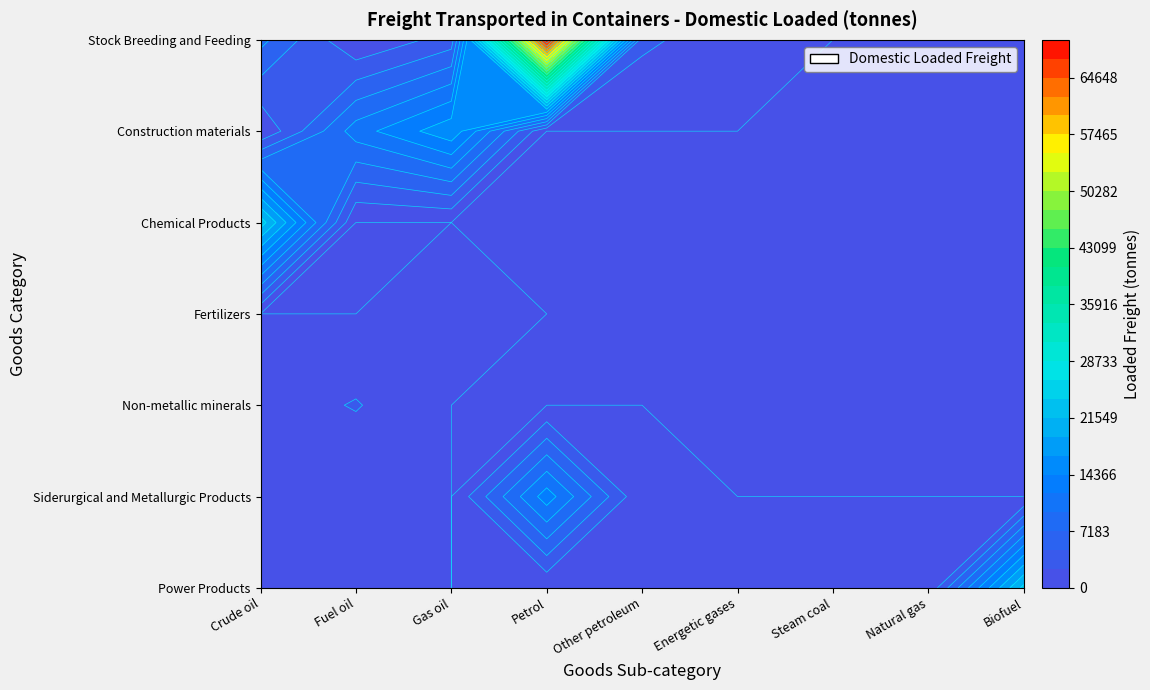

What is the total value across all series at Energetic gases?

1236